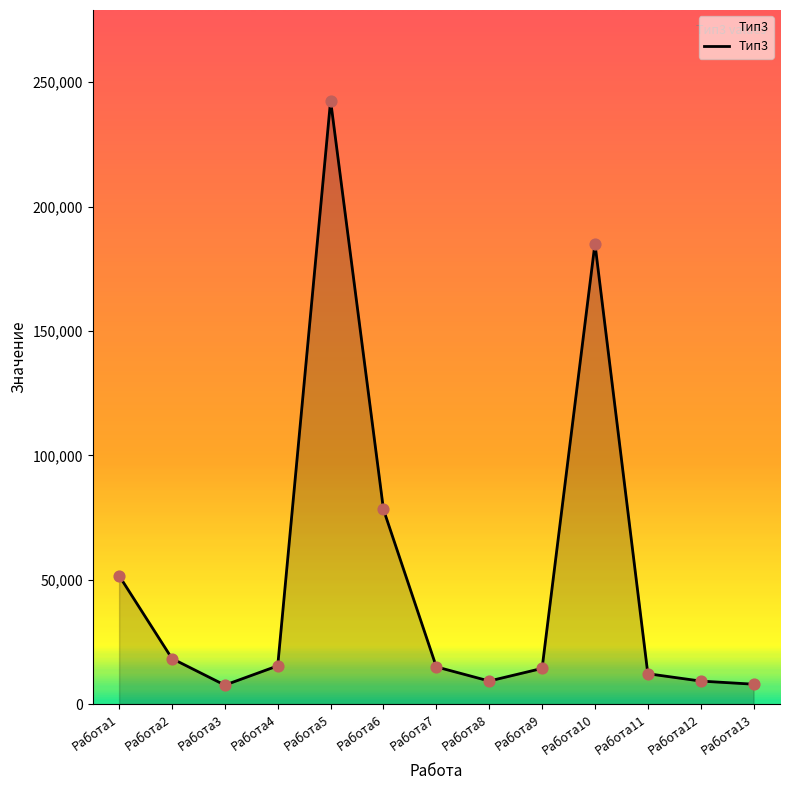

What is the change in value from Работа1 to Работа12?

-42372.3